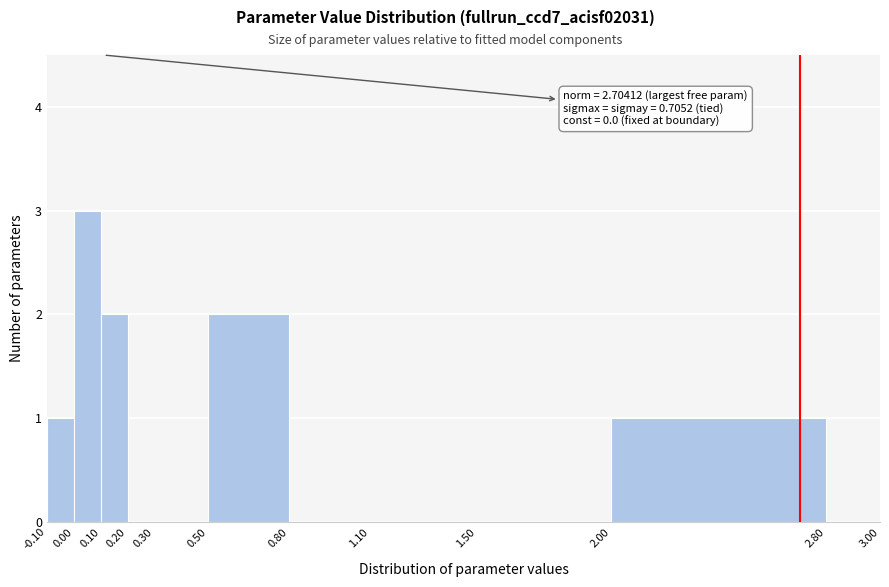

Over which range of the x-axis is the bar tallest?

0.00 to 0.10